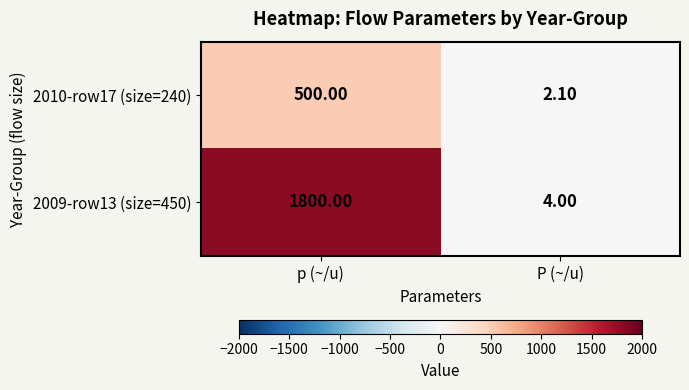

Count the number of categories in the chart.

2